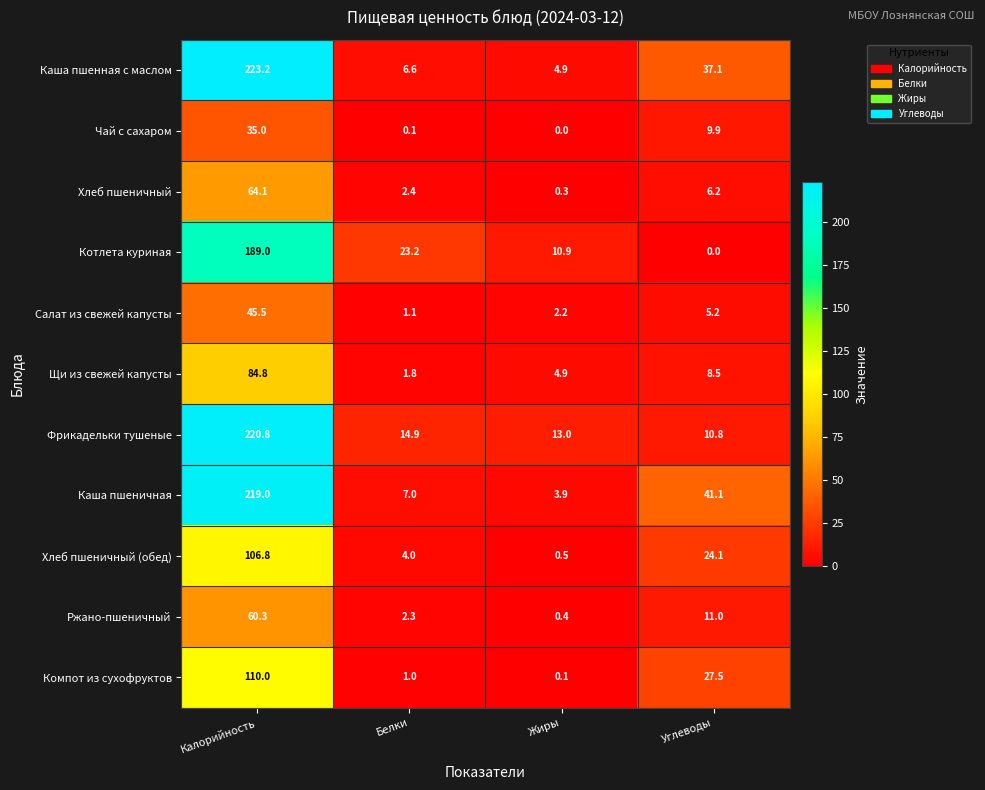

Is it true that Каша пшеничная equals 41.1 at Углеводы?

True